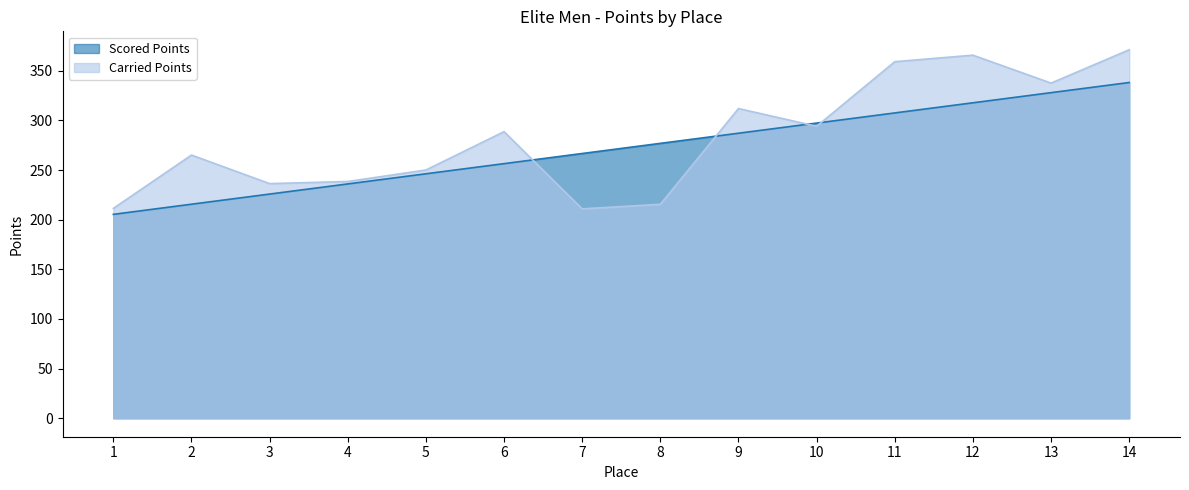

What are all the series names shown in the legend?

Scored Points, Carried Points